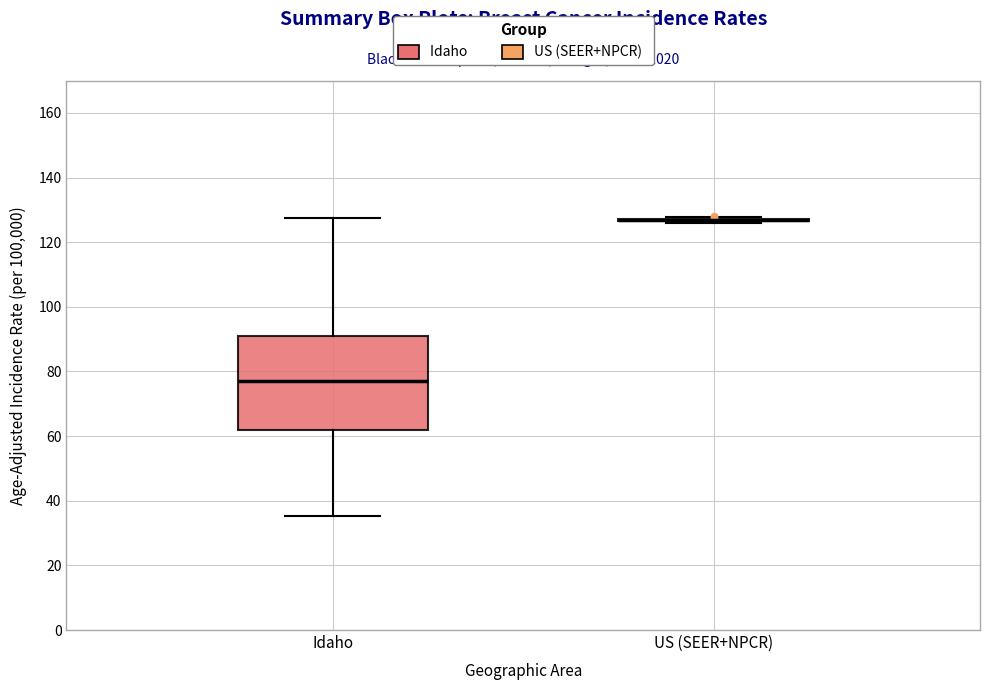

Which box is the tallest, from its lower edge to its upper edge?

Idaho